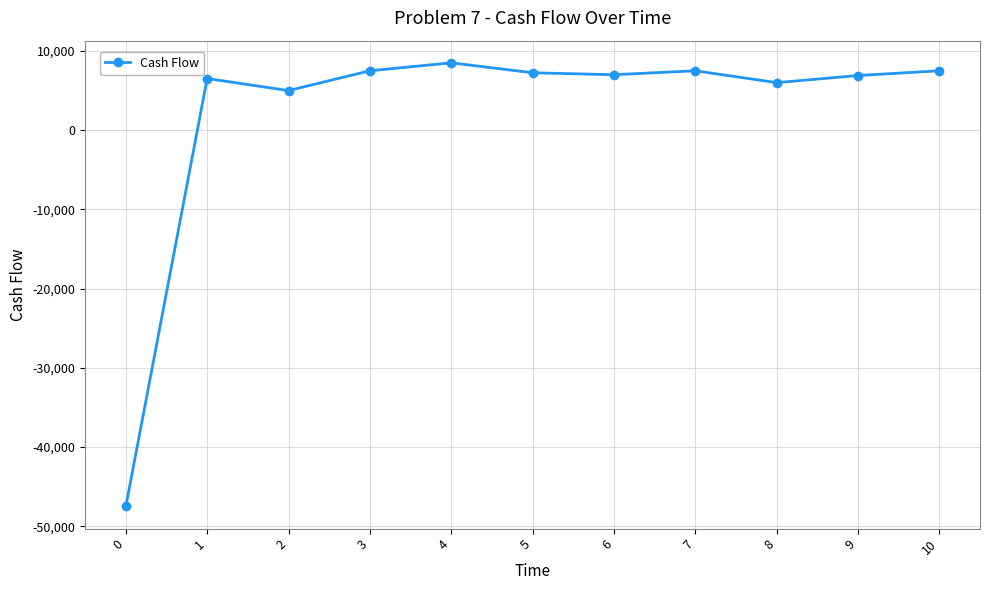

Is this an area chart (filled region under the line)?

No